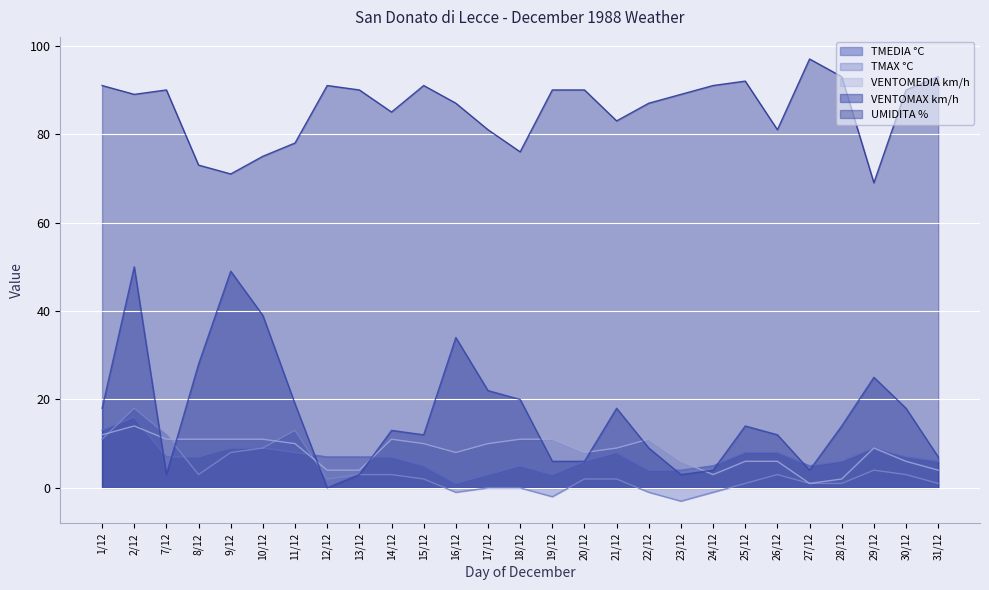

List the series in order of their peak value, lowest first.

VENTOMEDIA km/h, TMEDIA °C, TMAX °C, VENTOMAX km/h, UMIDITA %